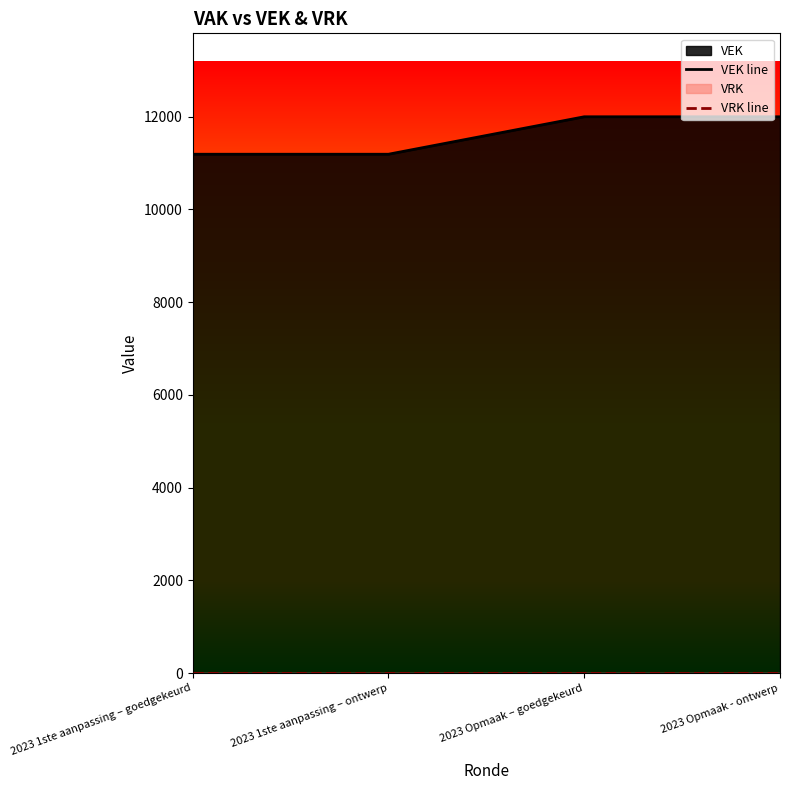

Does the chart display data point markers on the line(s)?

No